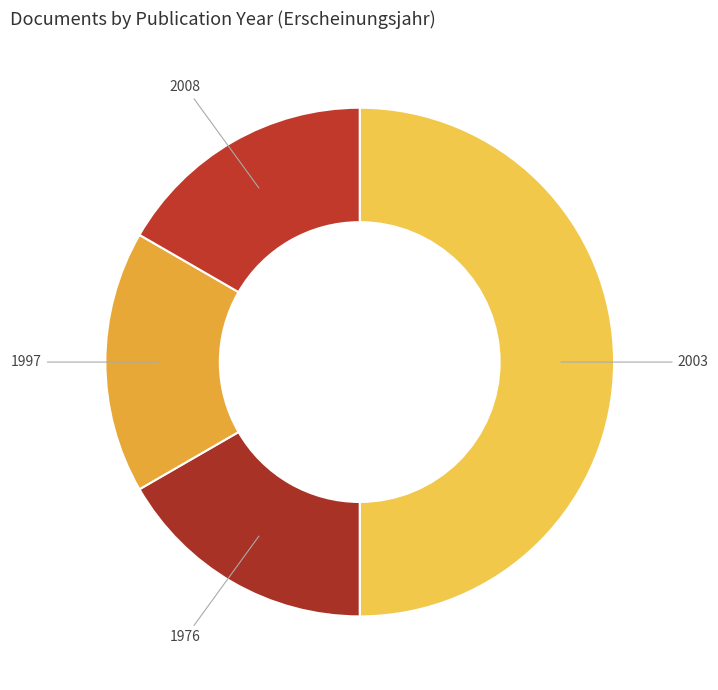

Do 1997 and 1976 together represent more than half of the pie?

No